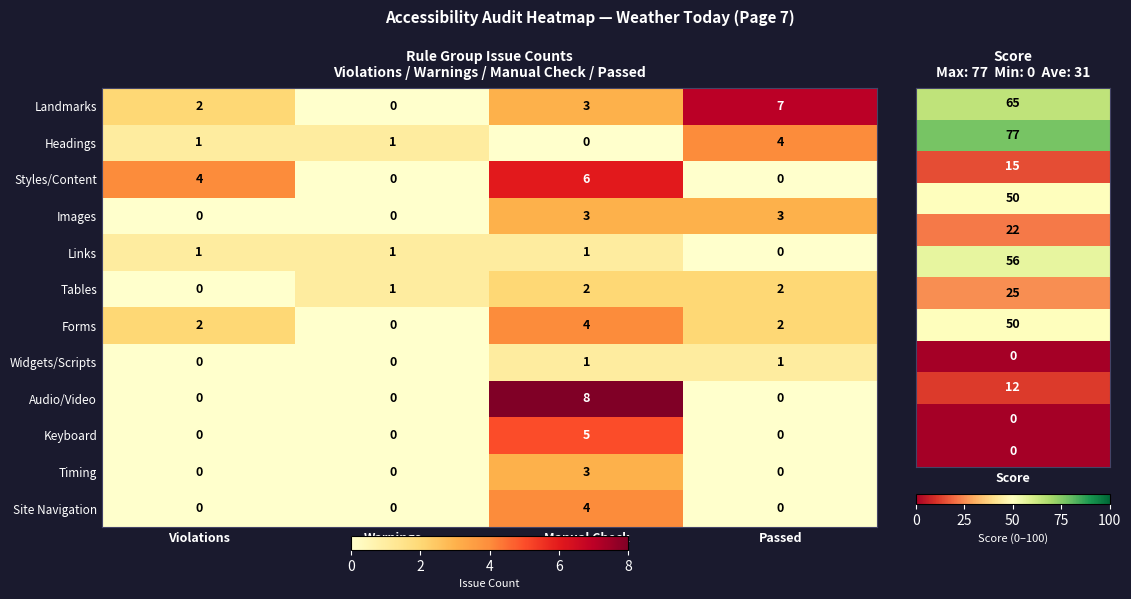

What is the difference between the highest and lowest values at Manual Check?

8